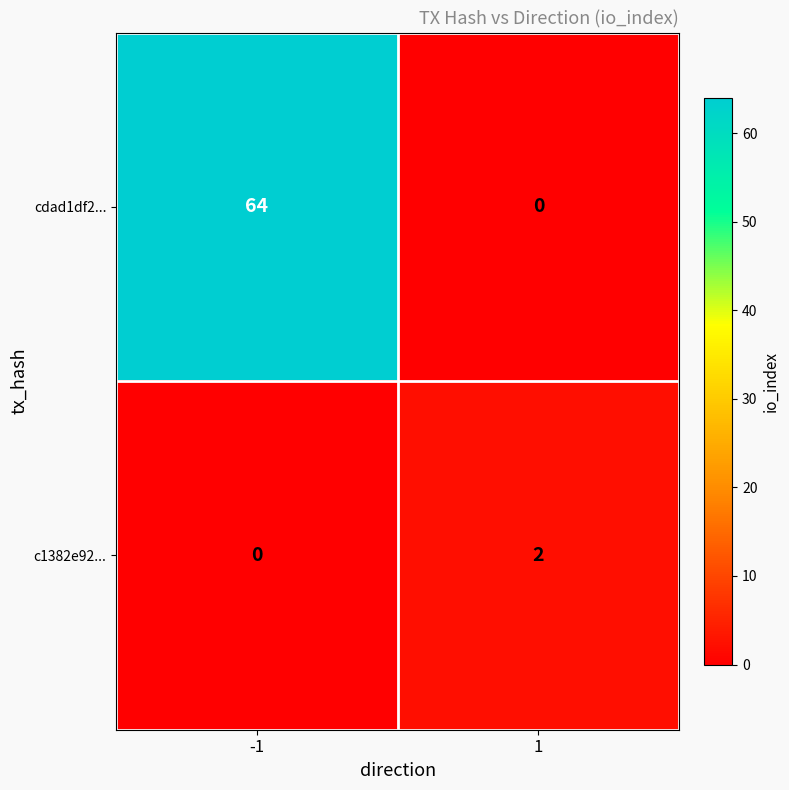

At how many categories does at least one series exceed 18?

1